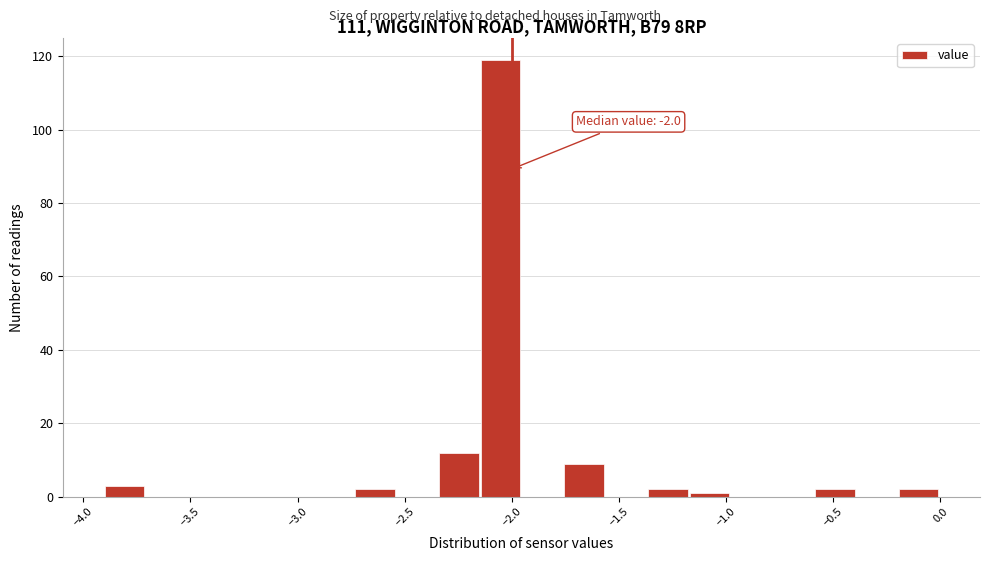

Around what value on the x-axis is the tallest bar? Give the approximate position of its centre, as read against the axis.

-2.05